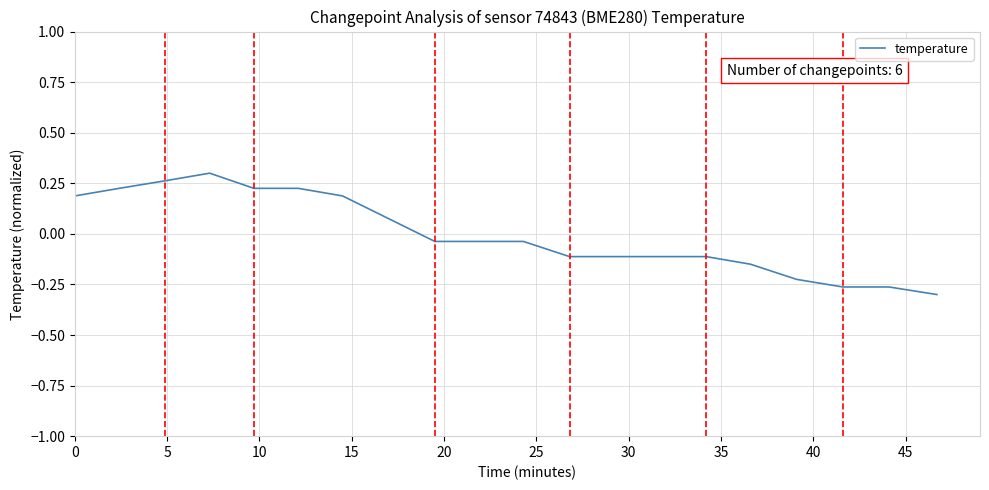

What is the difference between the maximum and minimum values?

0.6